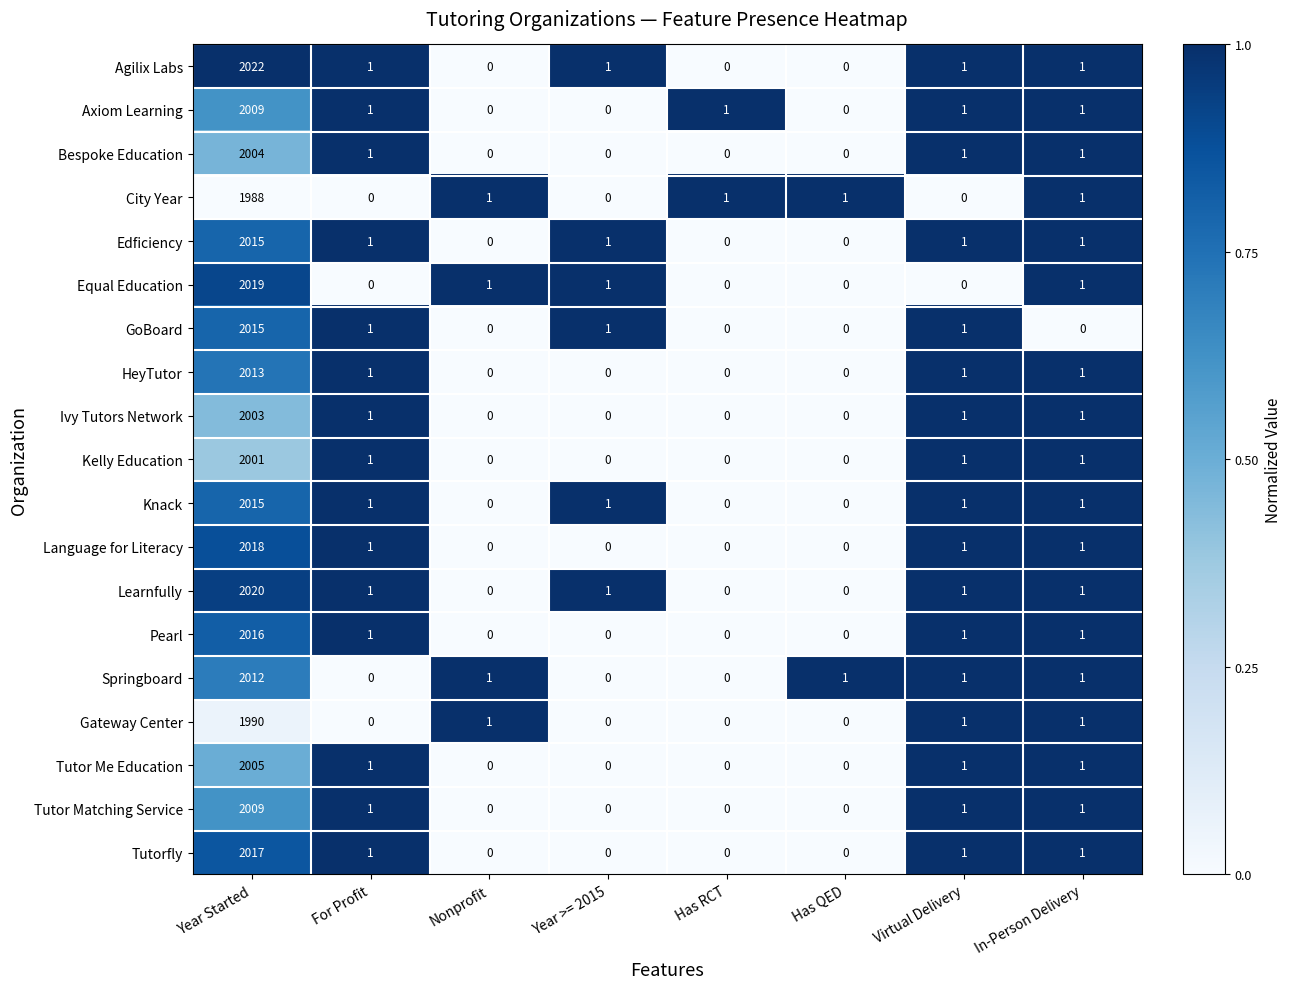

Where does the Bespoke Education series first go above 1?

Year Started